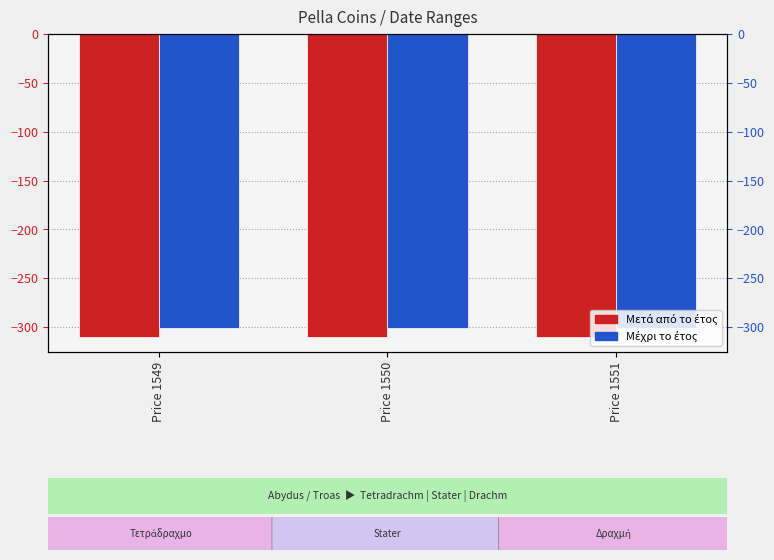

What are all the series names shown in the legend?

Μετά από το έτος, Μέχρι το έτος